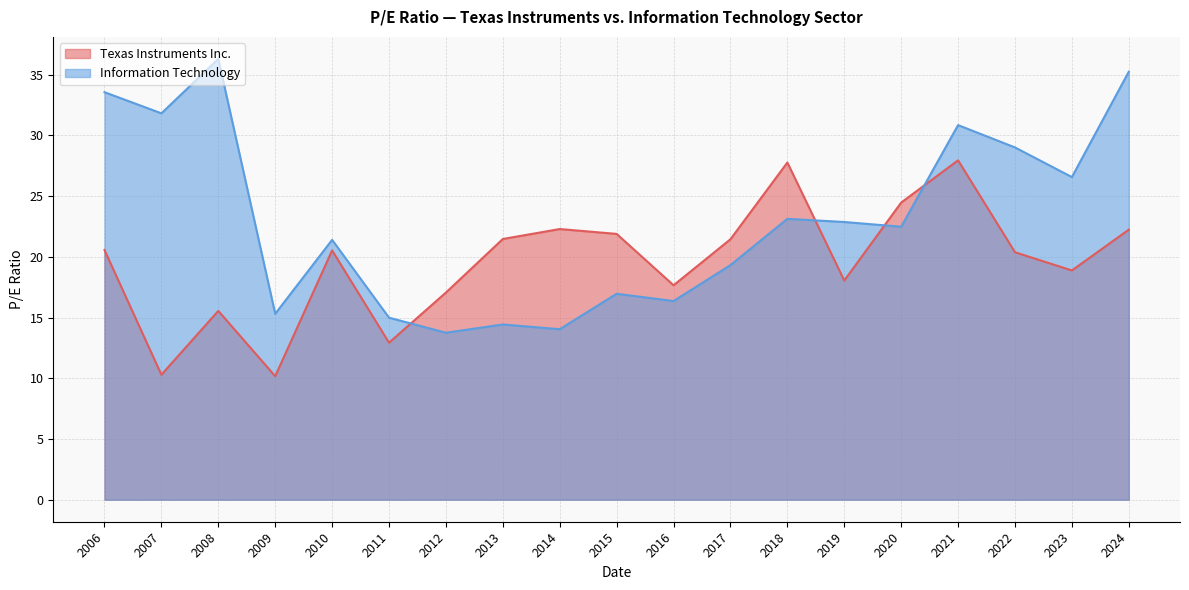

How many data points does each series have?

19